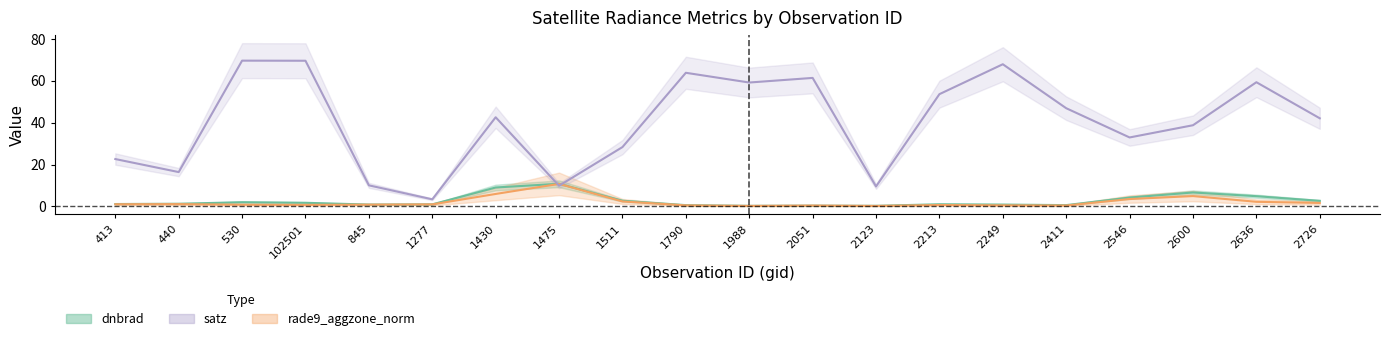

True or false: dnbrad has a value of 0.6 at 2411.

True